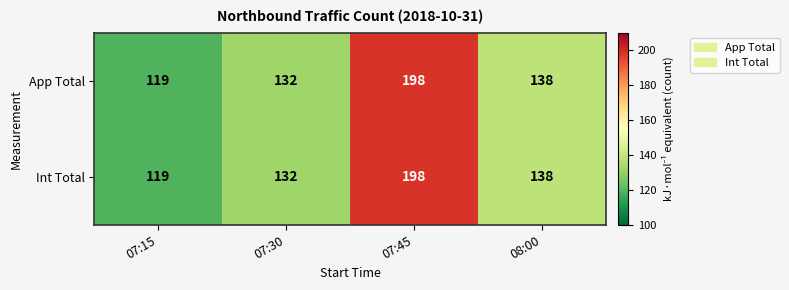

What is the minimum value for App Total?

119